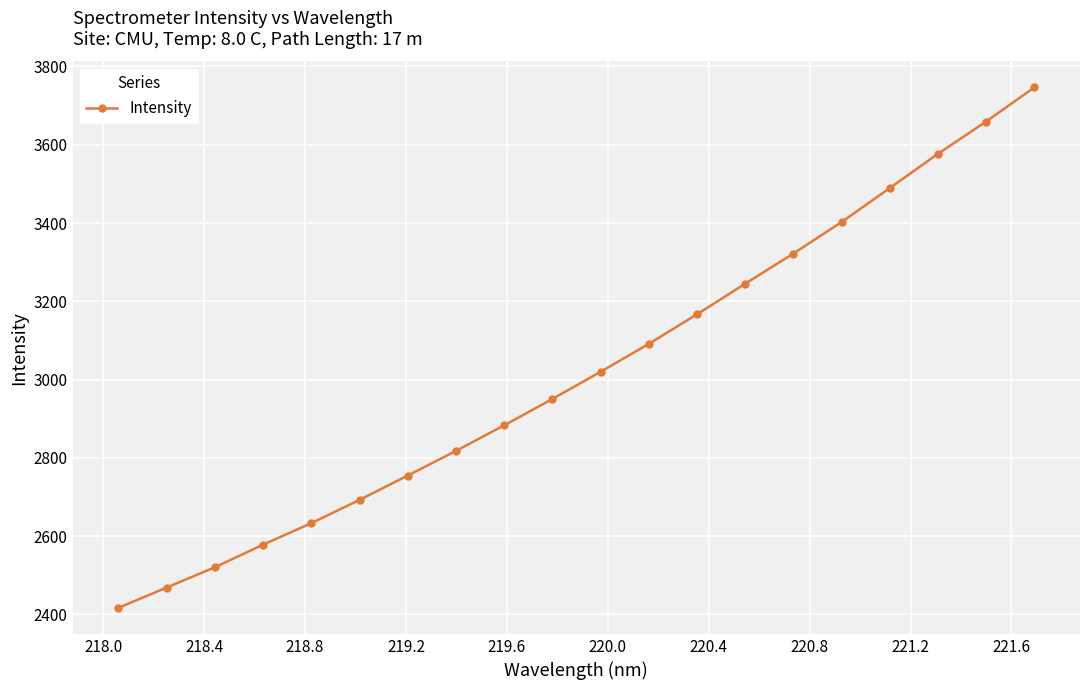

What is the minimum value shown in the chart?

2416.5